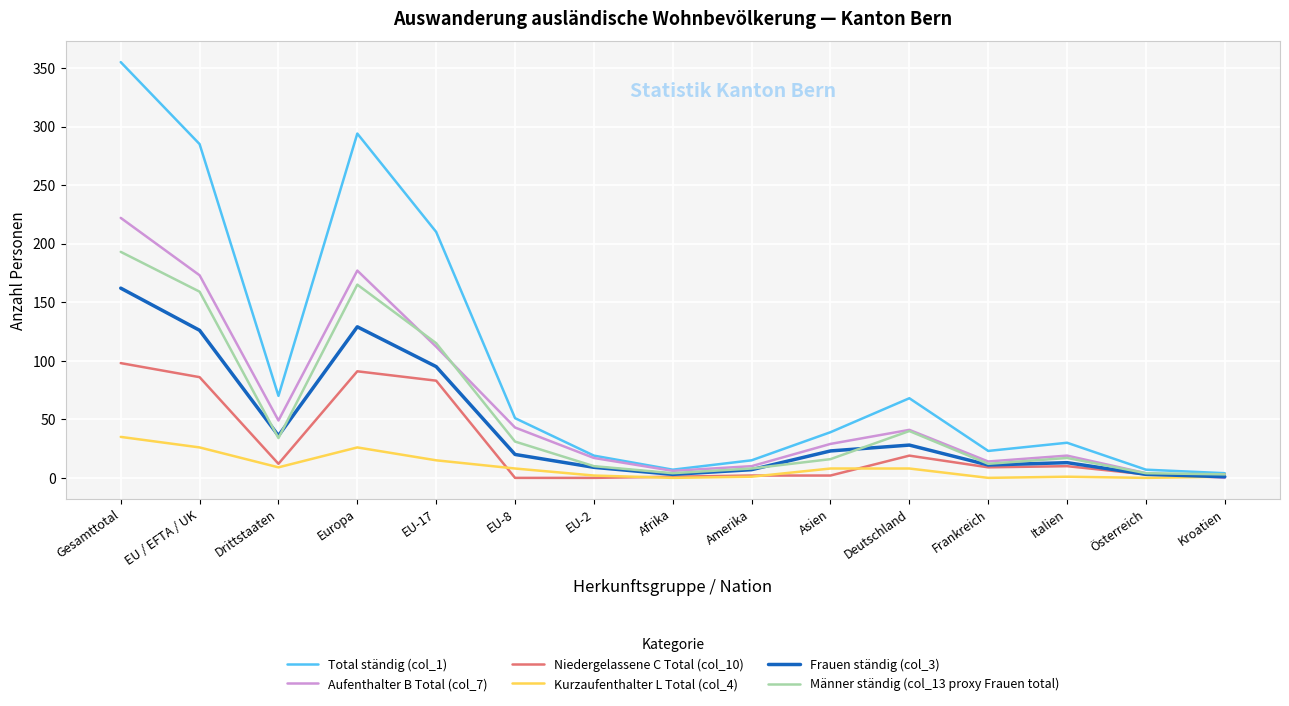

How many positive values does the Aufenthalter B Total (col_7) series have?

14